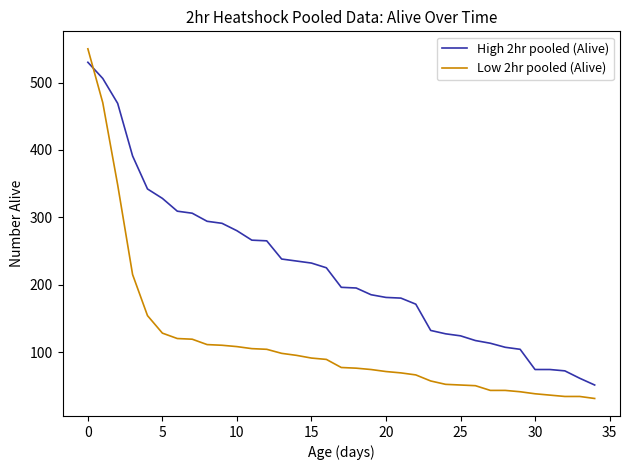

How many lines are shown in the chart?

2